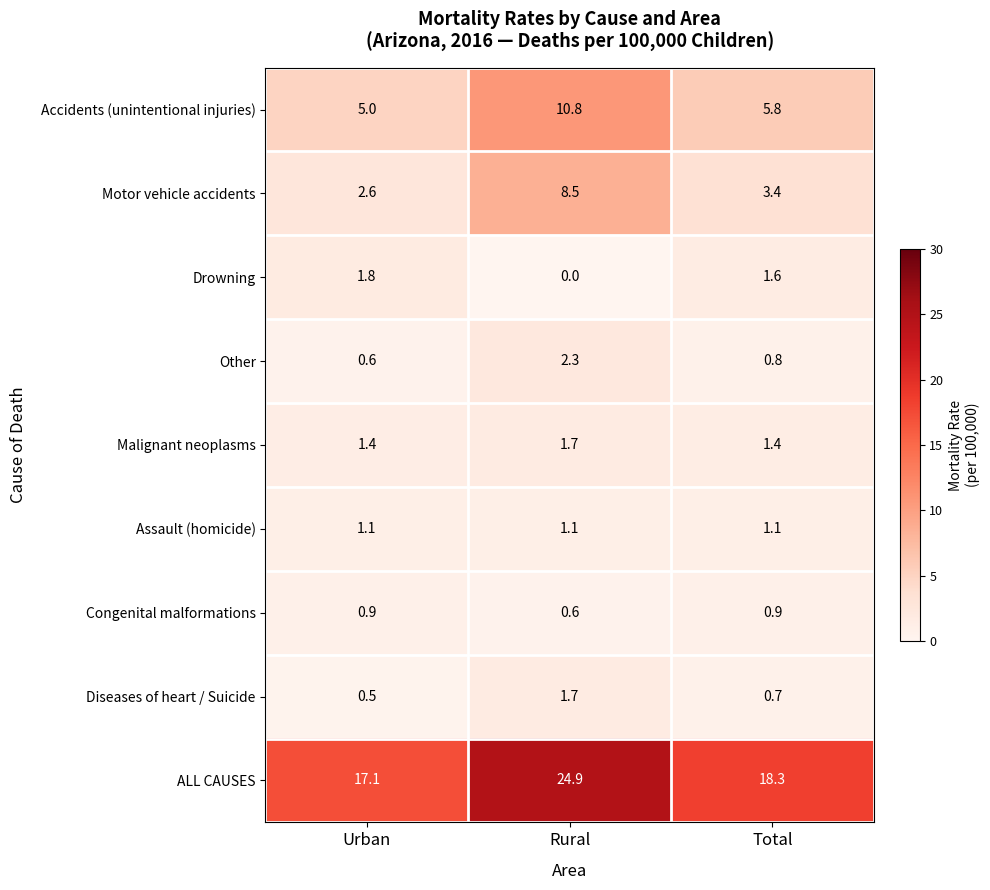

Which label corresponds to the largest value in the chart?

Rural